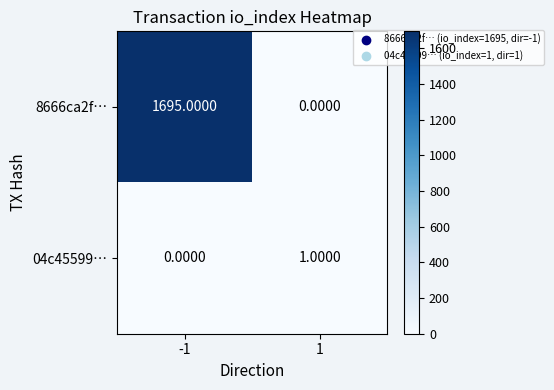

Rank the series by their maximum value, from lowest to highest.

04c45599…, 8666ca2f…